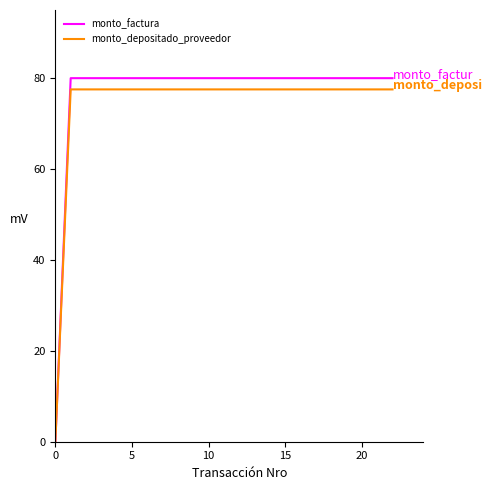

Which series has the largest range (max minus min)?

monto_factura